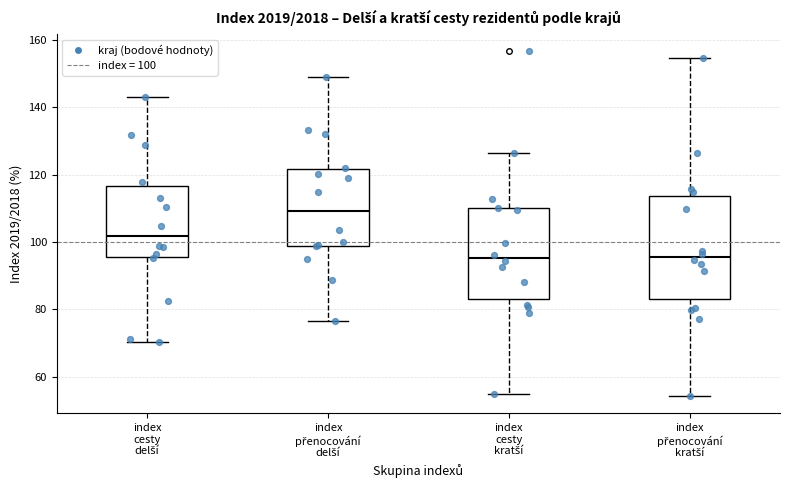

Where is the upper edge of the box for index přenocování delší on the y-axis? The values are not printed on the chart, so give them approximately, as read against the axis.

122